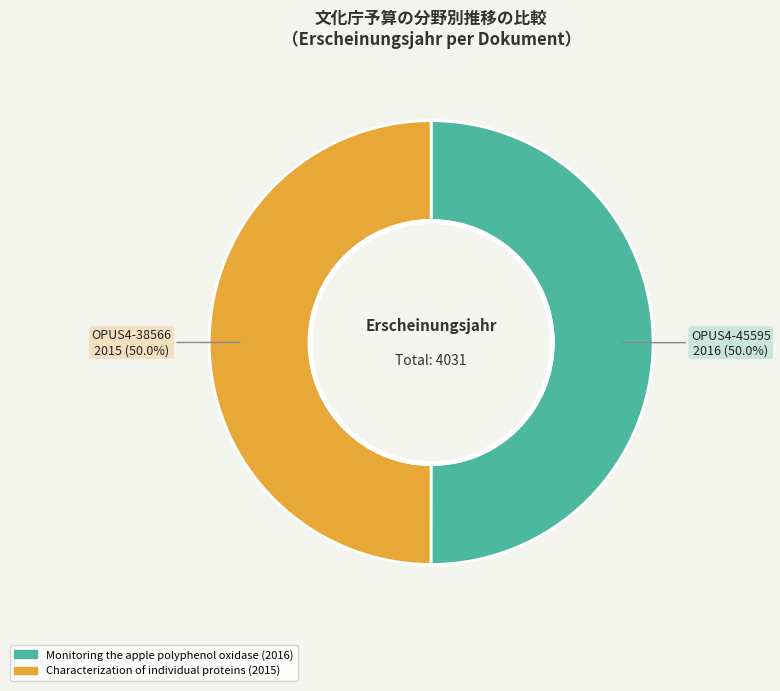

What is the change in value from Monitoring the apple polyphenol oxidase to Characterization of individual proteins?

-1